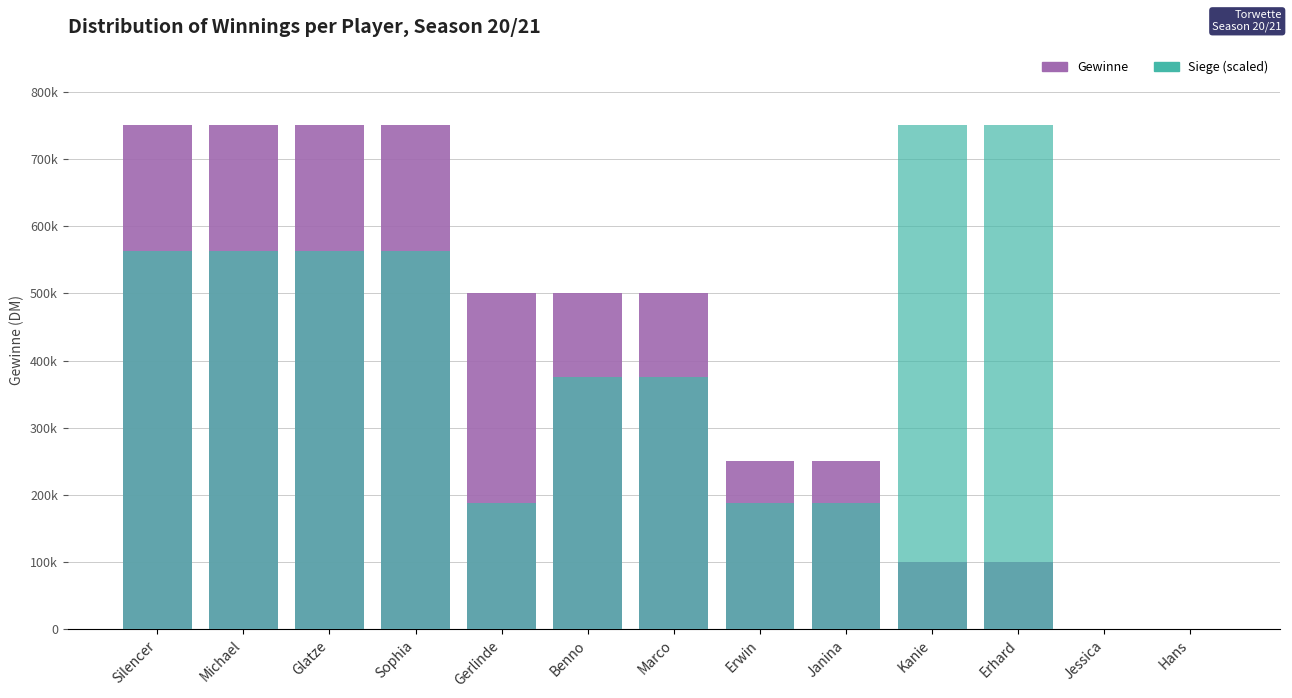

What is the sum of the Siege (scaled) values at Silencer and Hans?

562500